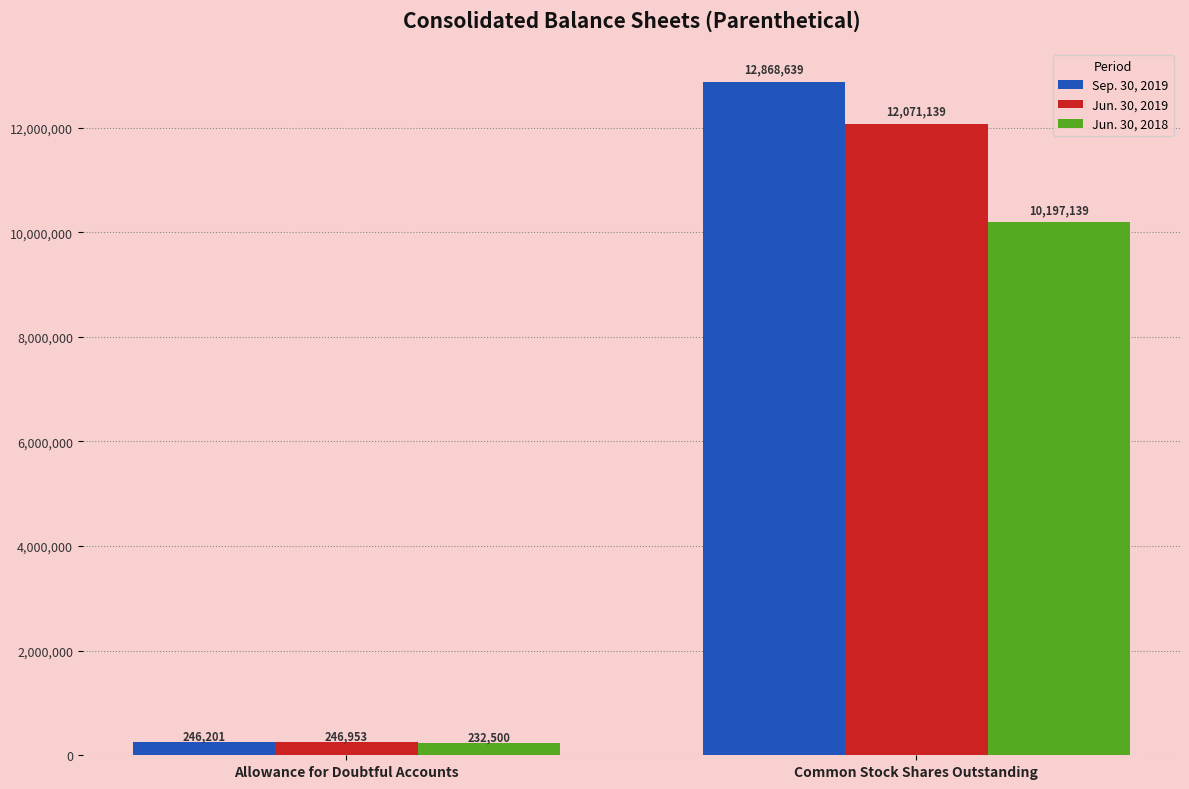

What is the label of the 1st bar from the right?

Common Stock Shares Outstanding